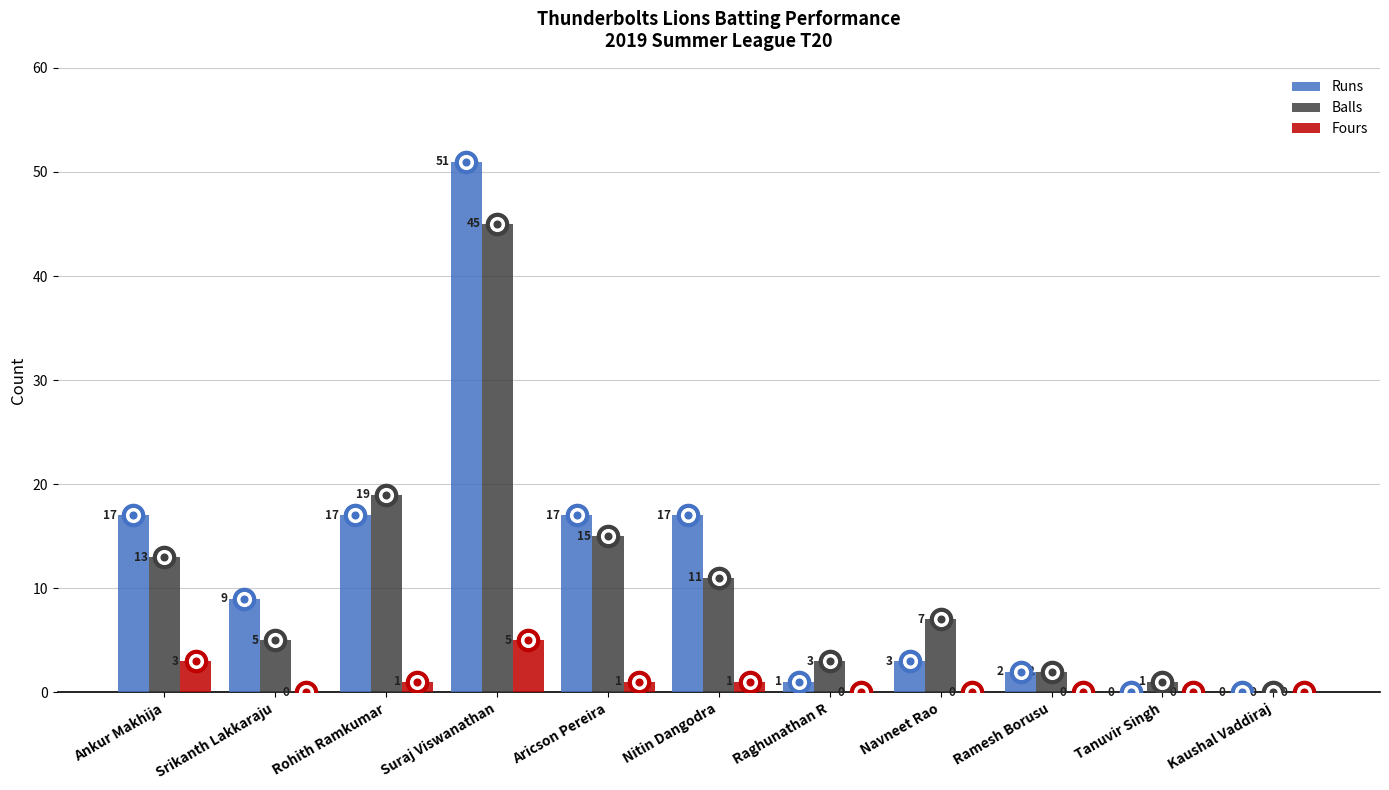

Is the value of Balls at Kaushal Vaddiraj greater than the value of Fours at Rohith Ramkumar?

No